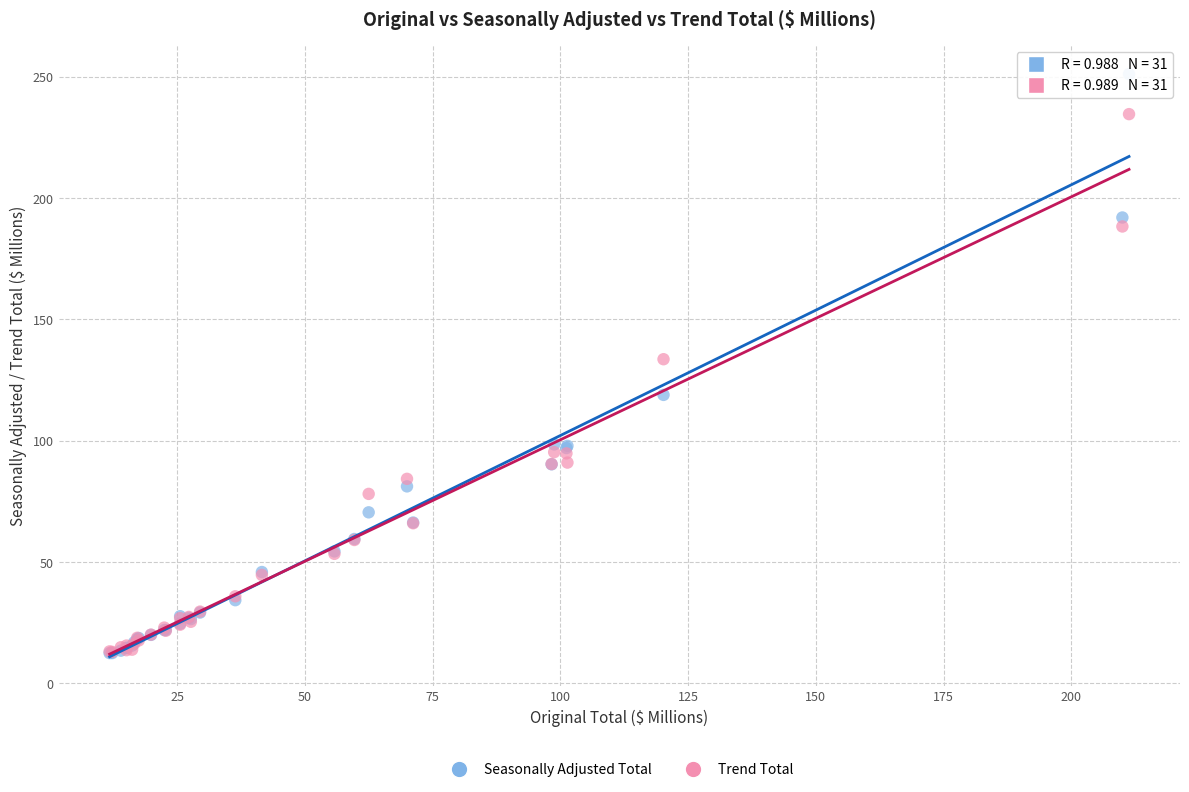

In the Trend Total series, what Y value is closest to 123?

133.6